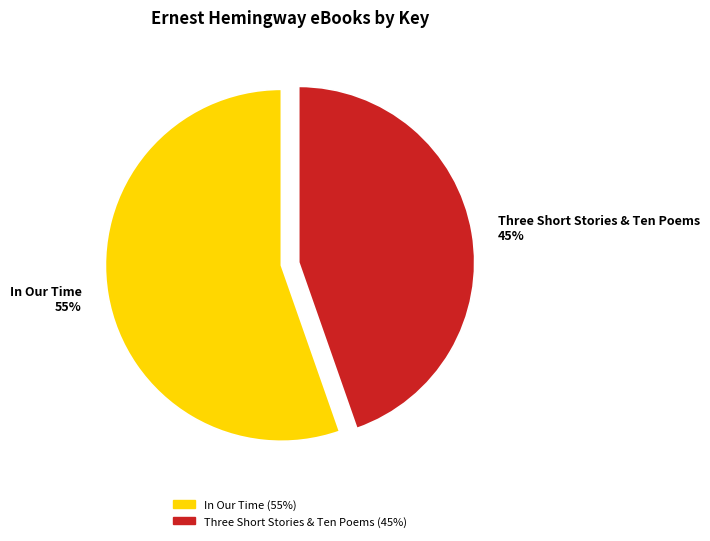

Which slice is the largest?

In Our Time